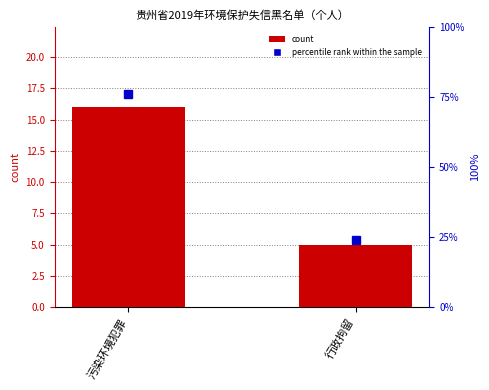

Between 污染环境犯罪 and 行政拘留, which is larger?

污染环境犯罪